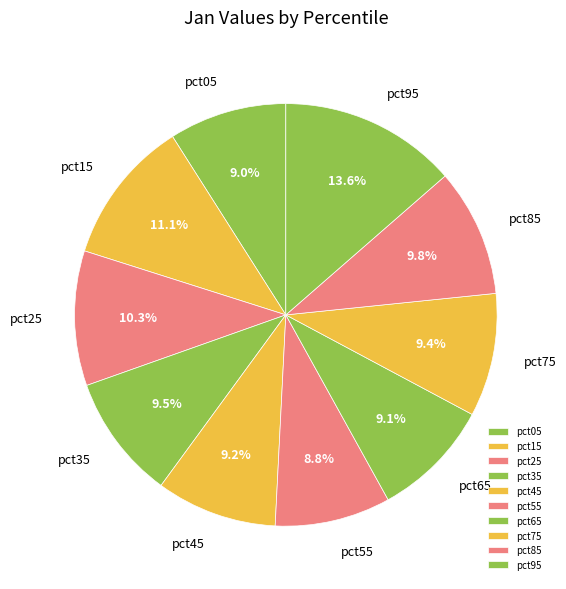

Count the number of slices in the pie.

10